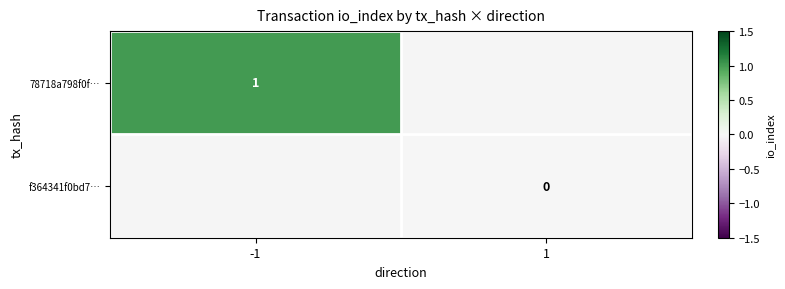

The 78718a798f0f… series shows 2 at -1. True or false?

False